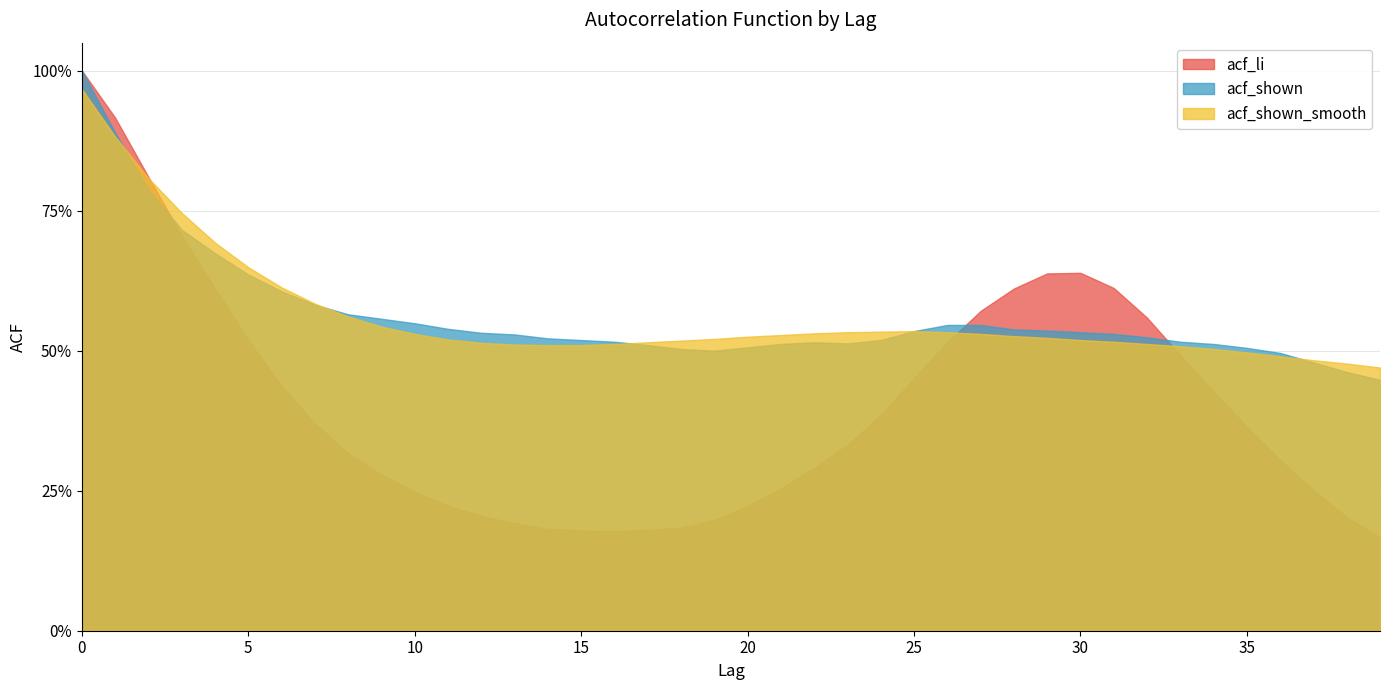

What is the minimum value for acf_shown_smooth?

0.5